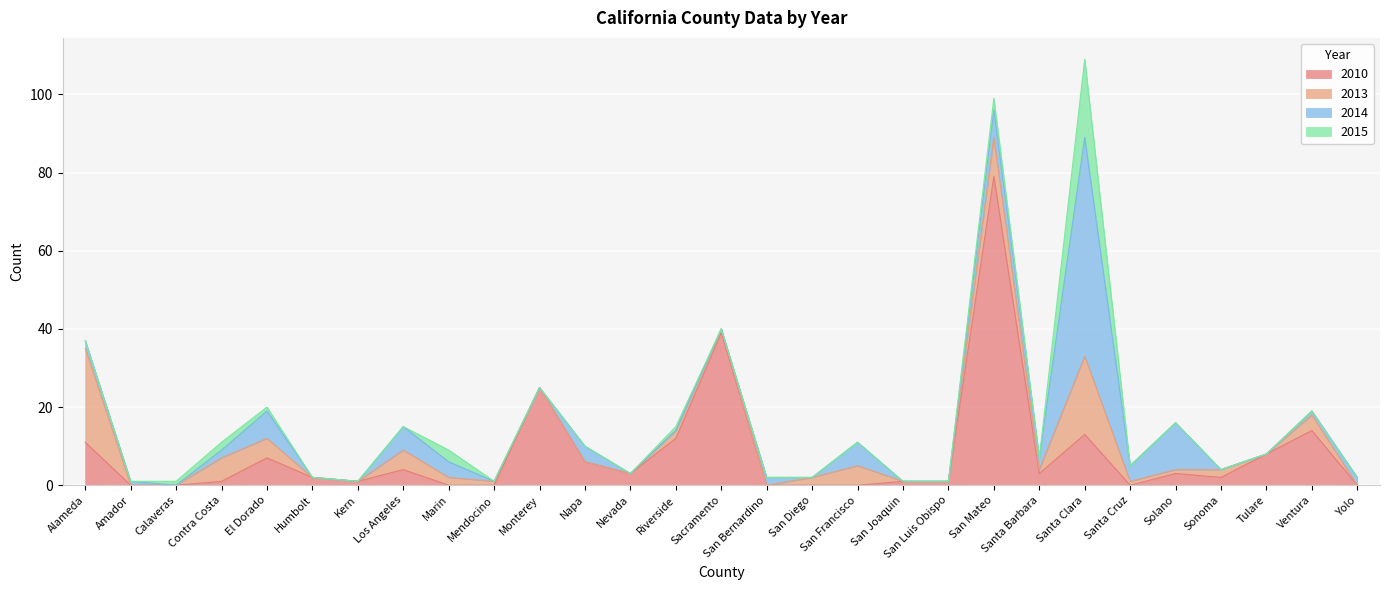

How many data points in 2015 are above 0?

7